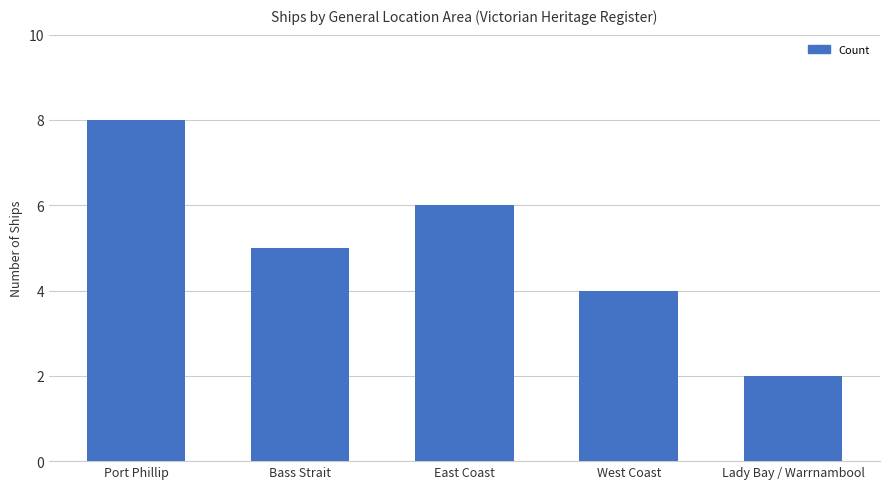

Is it true that the value at East Coast is 6?

True